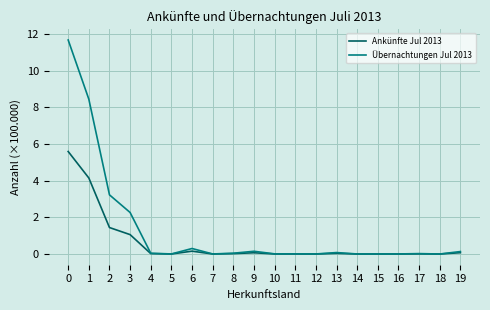

What is the difference between the second highest and minimum values in the Ankünfte Jul 2013 series?

4.2